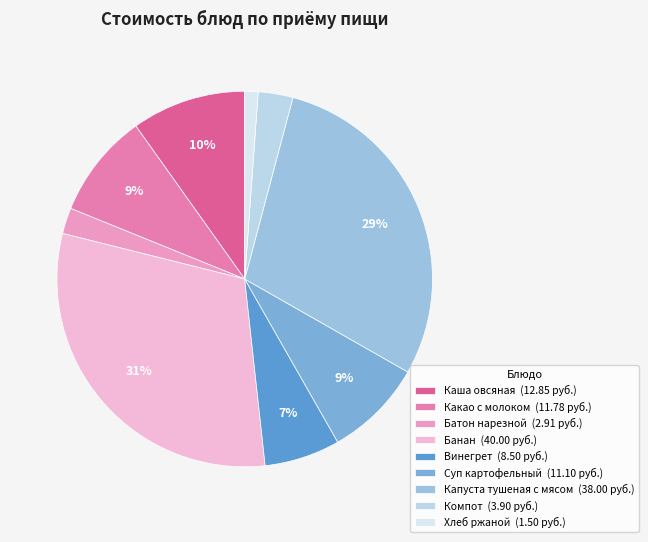

Is it true that Компот is 3% of the pie?

True